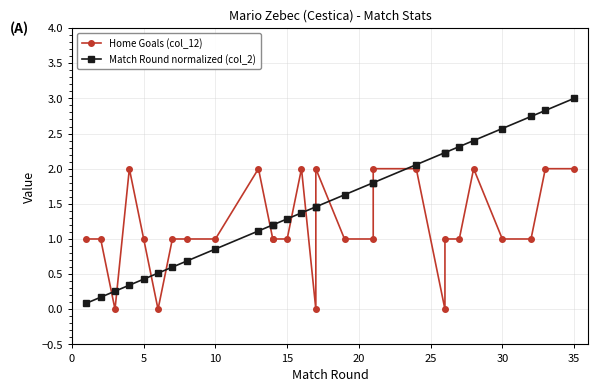

True or false: Home Goals (col_12) and Match Round normalized (col_2) intersect in this chart.

True